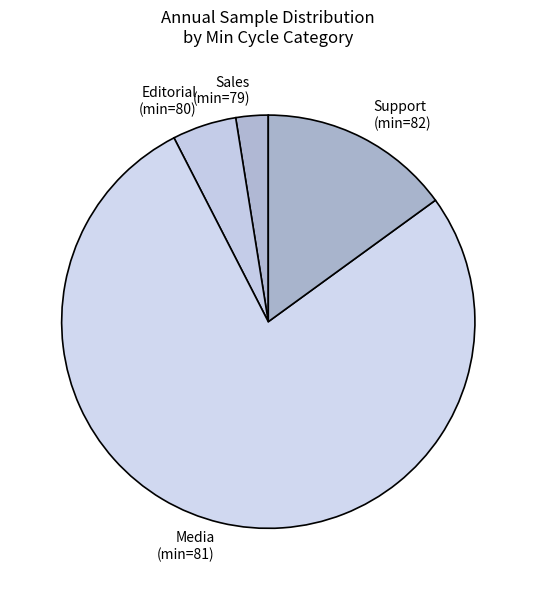

Between Support (min=82) and Sales (min=79), which is larger?

Support (min=82)